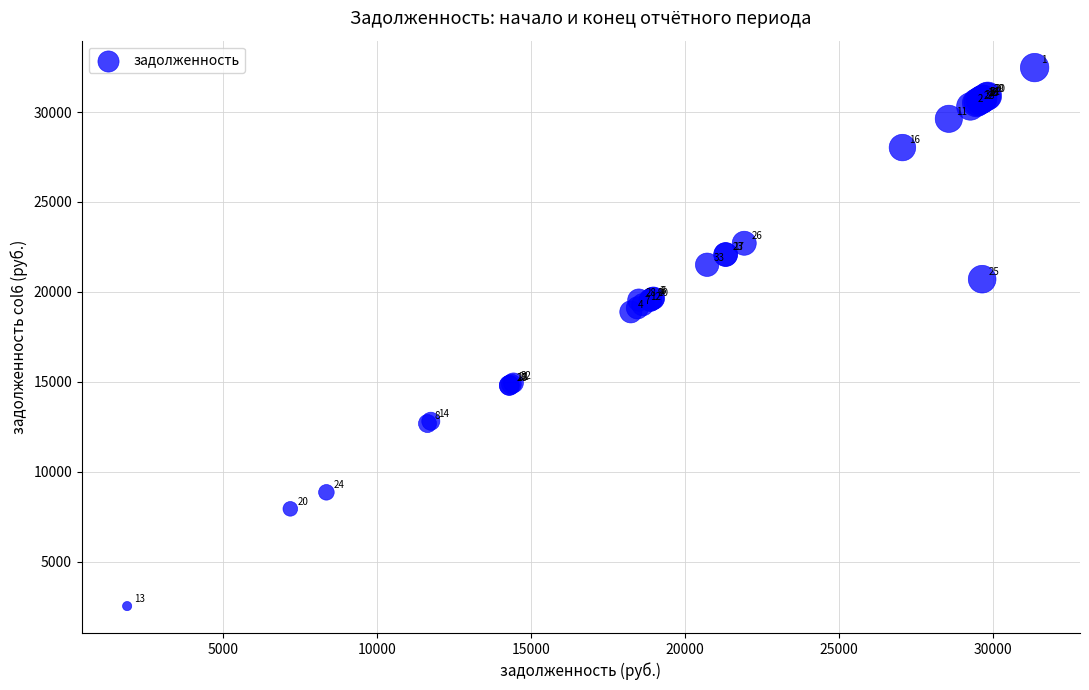

What Y value in the scatter plot is closest to 17502?

18889.0